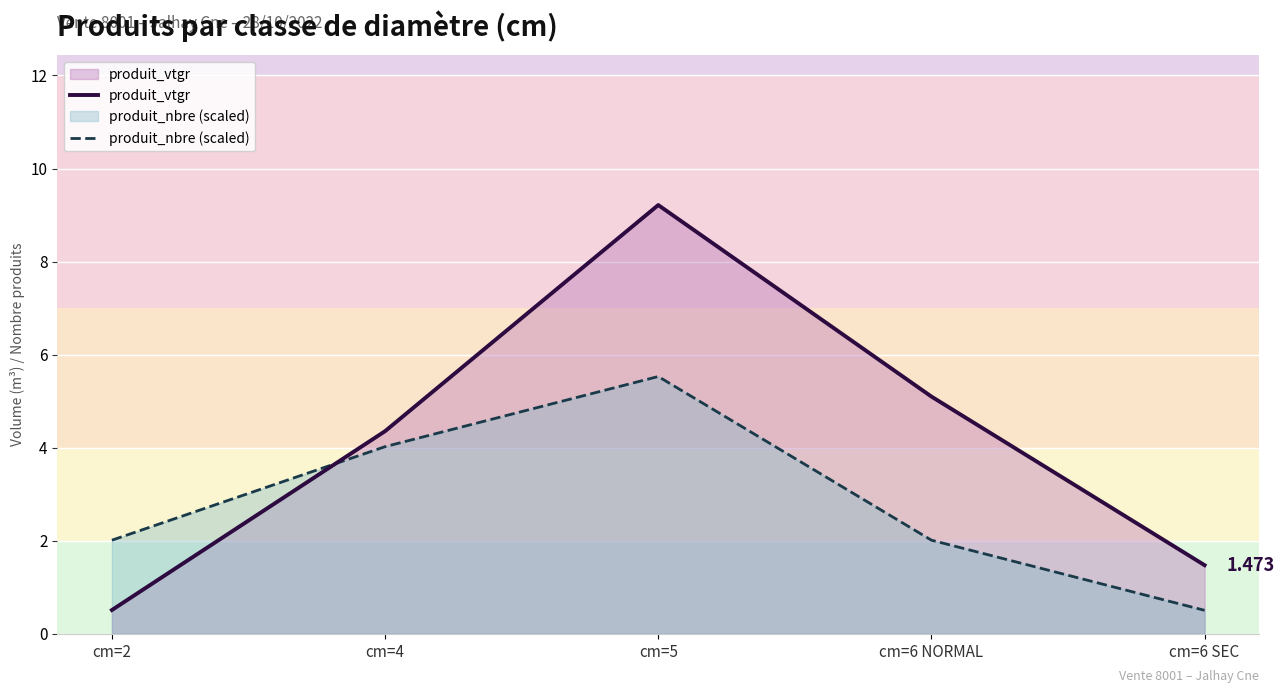

Which series ends up on top after the final intersection of produit_vtgr and produit_nbre (scaled)?

produit_vtgr